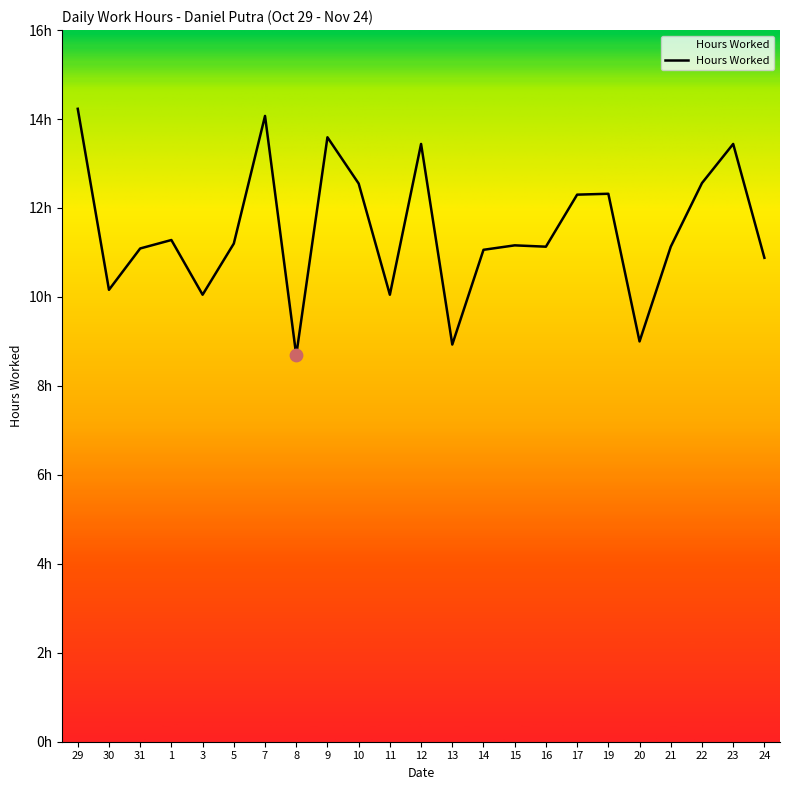

What is the ratio of the value at 15 to the value at 29?

0.8